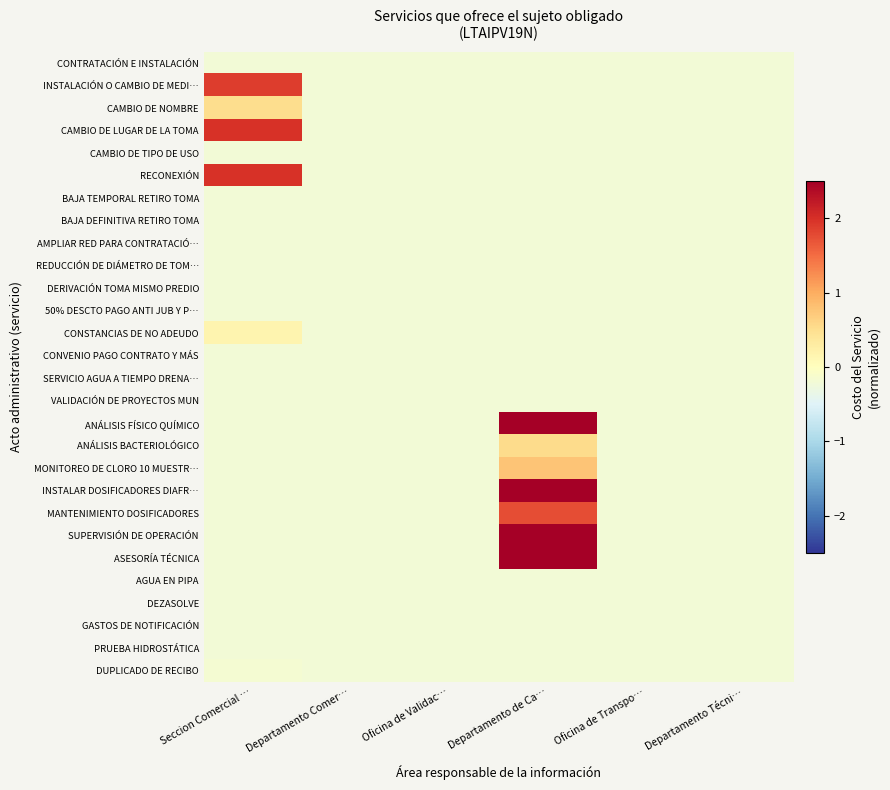

How many series are shown in this chart?

28